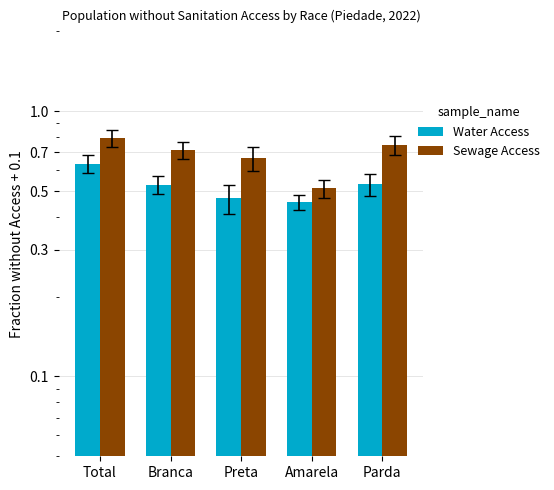

Which series has the widest spread of values?

Sewage Access